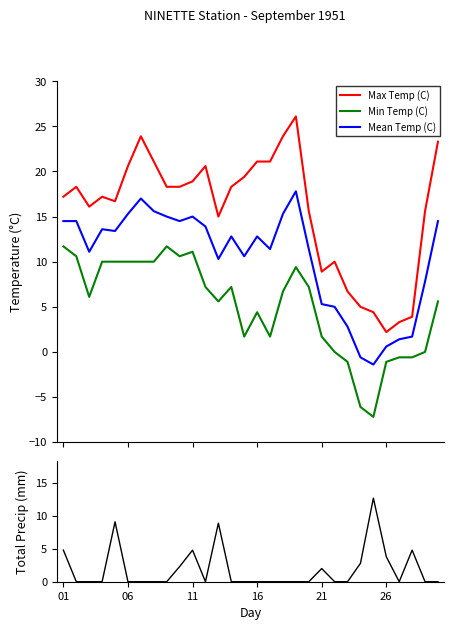

How many intersections are there between Total Precip (mm) and Max Temp (C)?

4